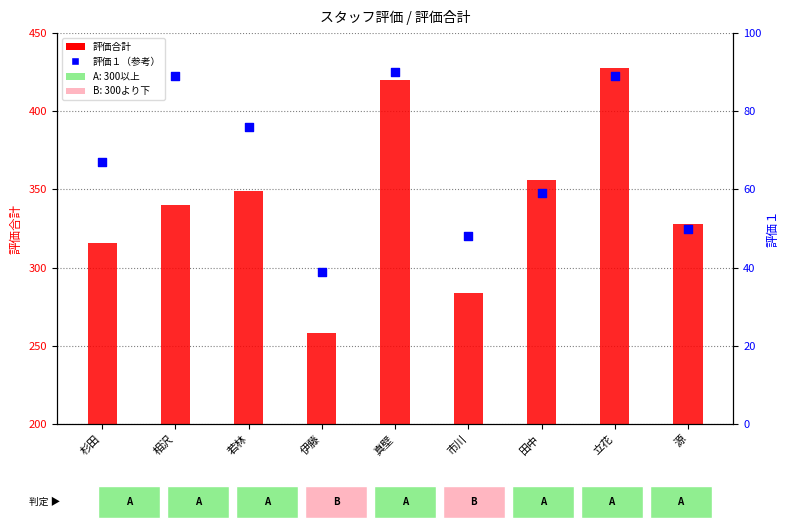

What are all the series names shown in the legend?

評価合計, 評価１（参考）